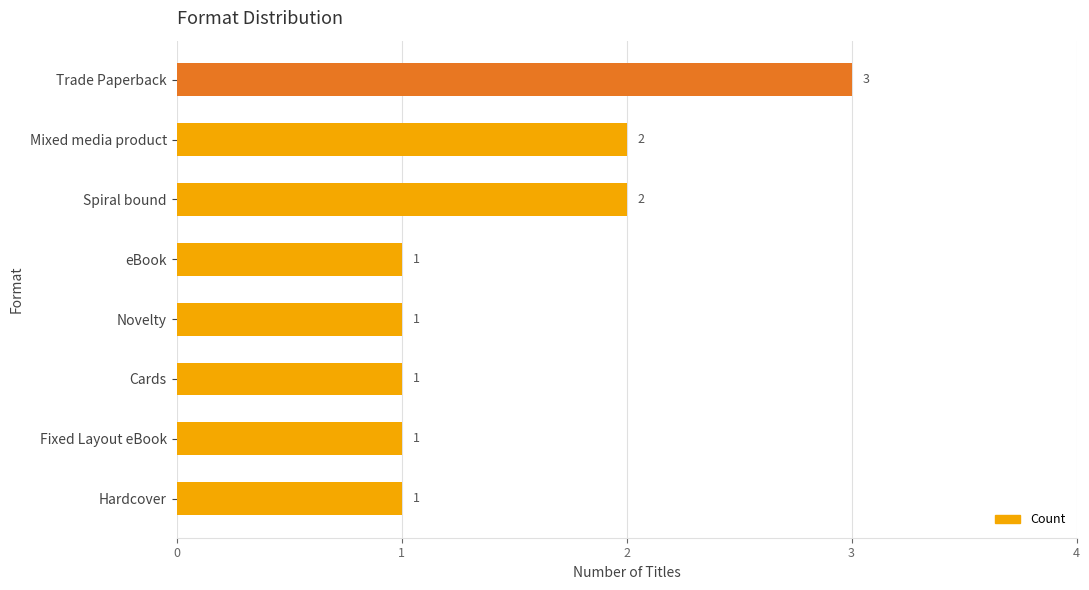

What is the minimum value shown in the chart?

1